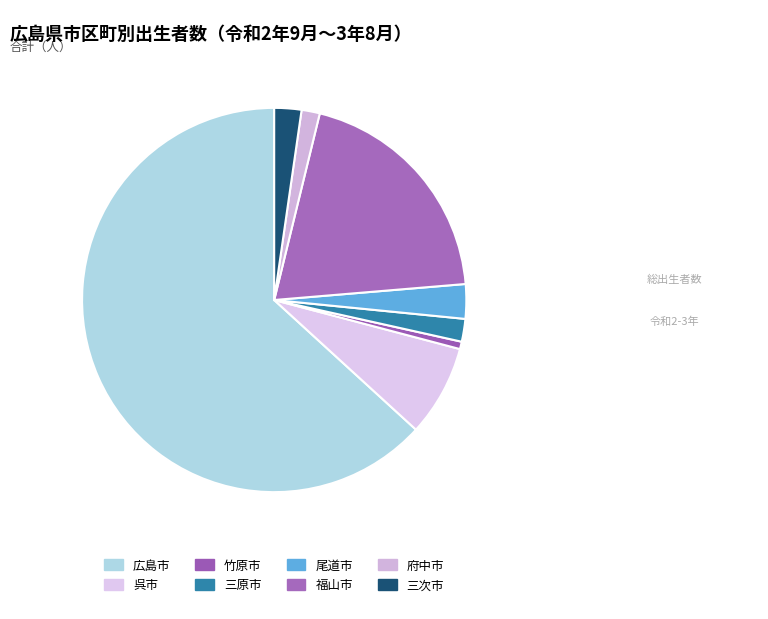

What percentage is NOT represented by 三原市?

98.1%